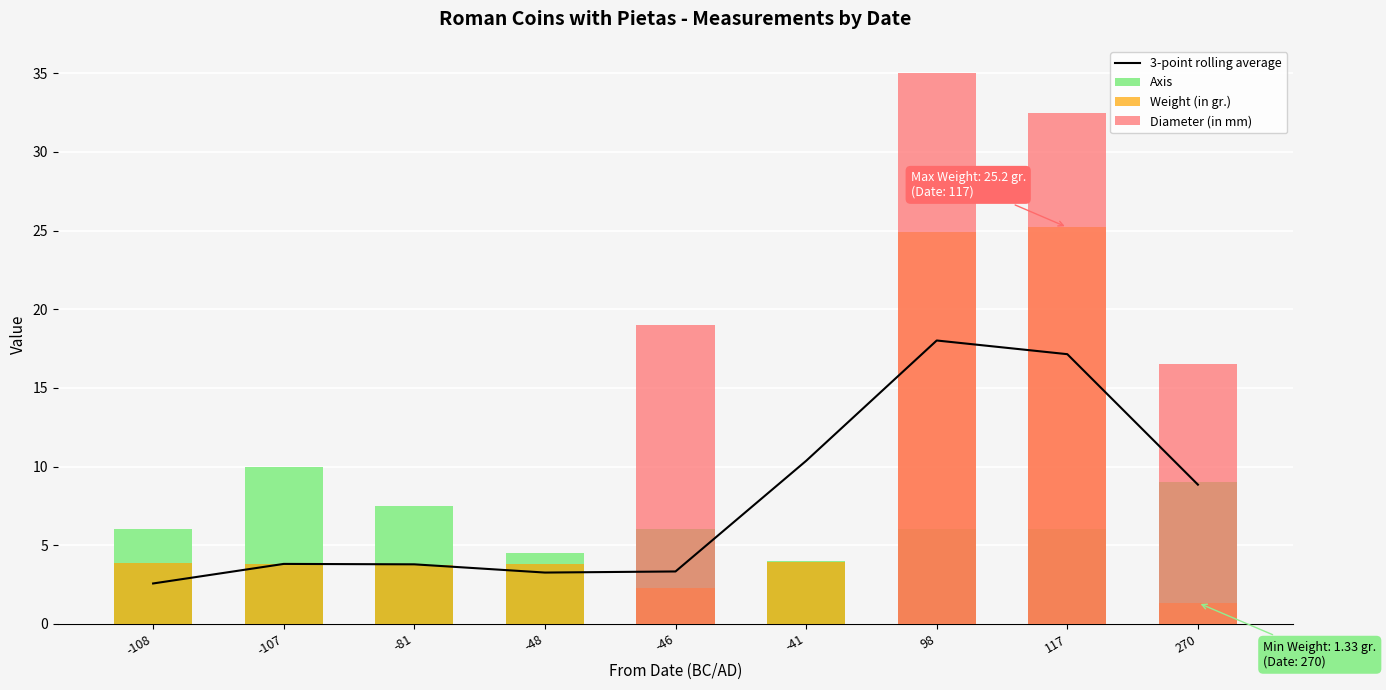

At how many categories does at least one series exceed 30?

2